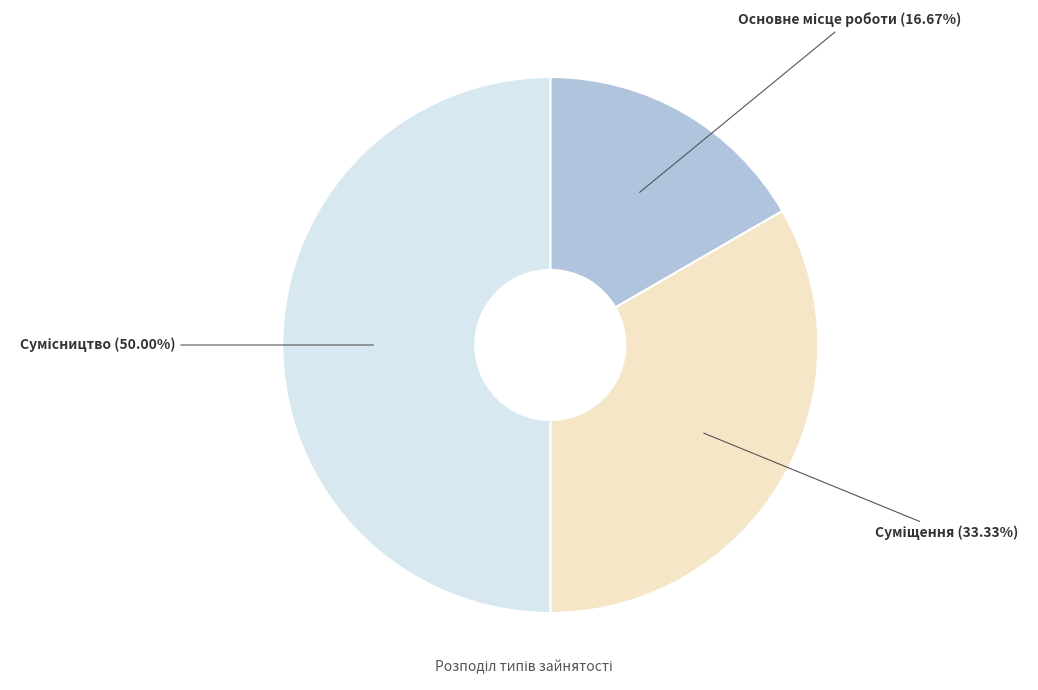

How many segments does this pie chart have?

3